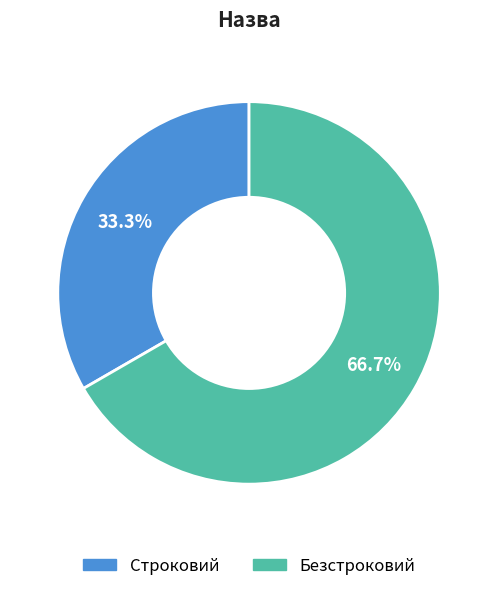

Is it true that Безстроковий is 73% of the pie?

False